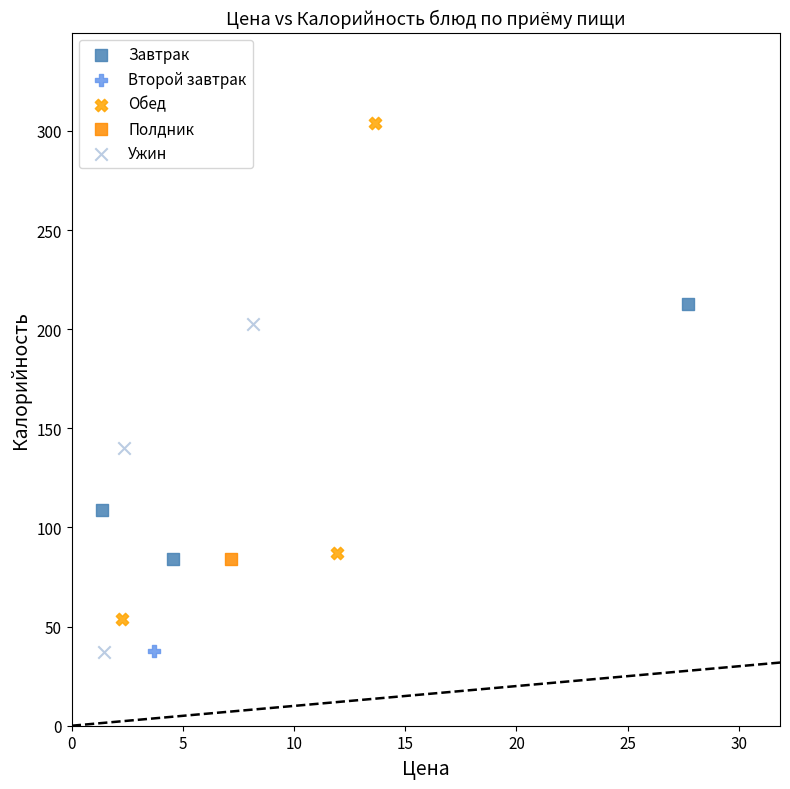

What are all the series names shown in the legend?

Завтрак, Второй завтрак, Обед, Полдник, Ужин